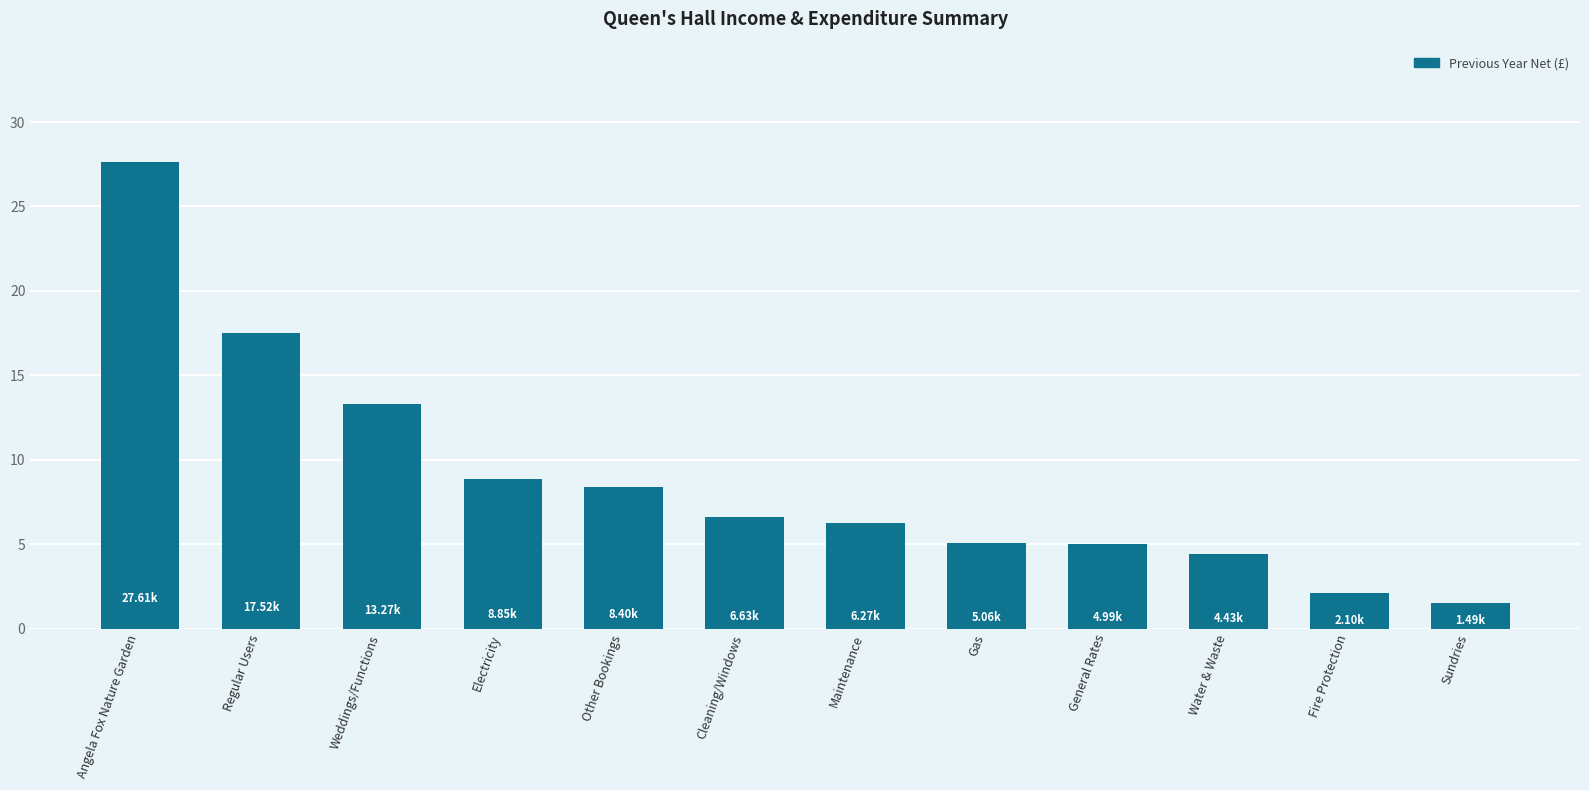

The chart shows a value of 3508.7 at Electricity. True or false?

False